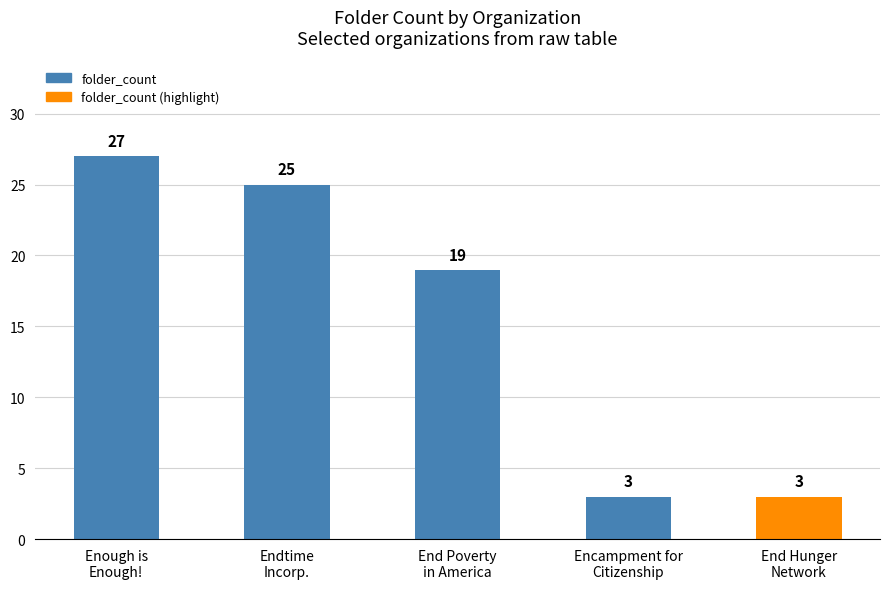

Reading left to right, what are all the values shown in this chart?

Enough is
Enough!=27	Endtime
Incorp.=25	End Poverty
in America=19	Encampment for
Citizenship=3	End Hunger
Network=3